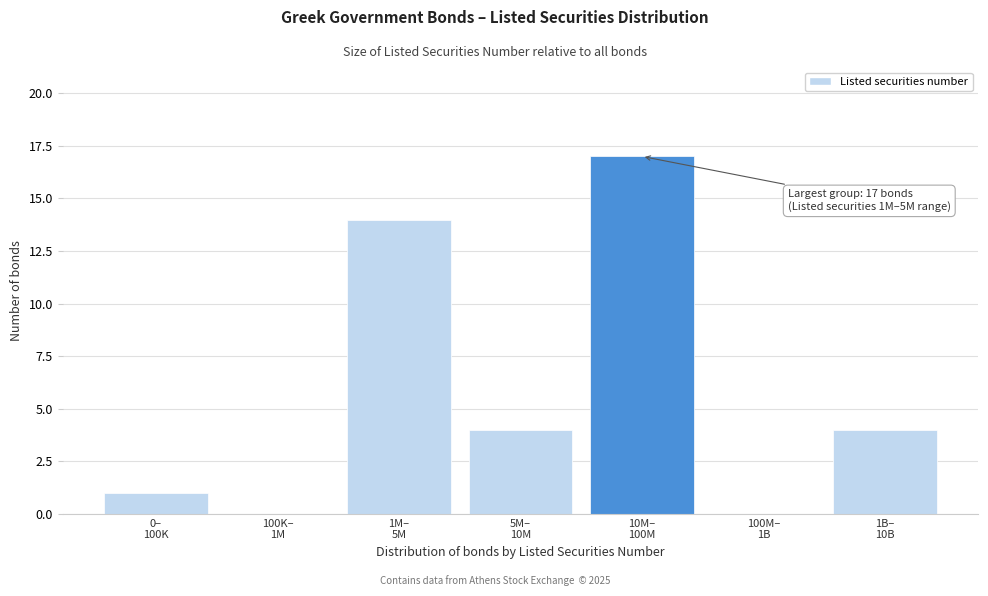

What is the sum of all values?

40